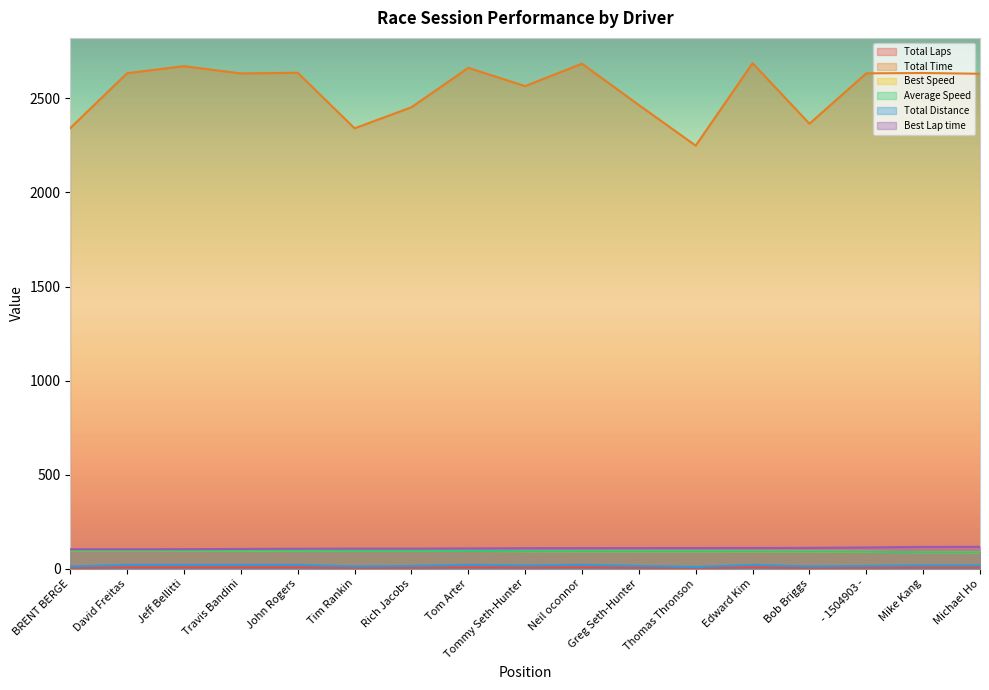

What is the difference between the second highest and minimum values in the Average Speed series?

10.7